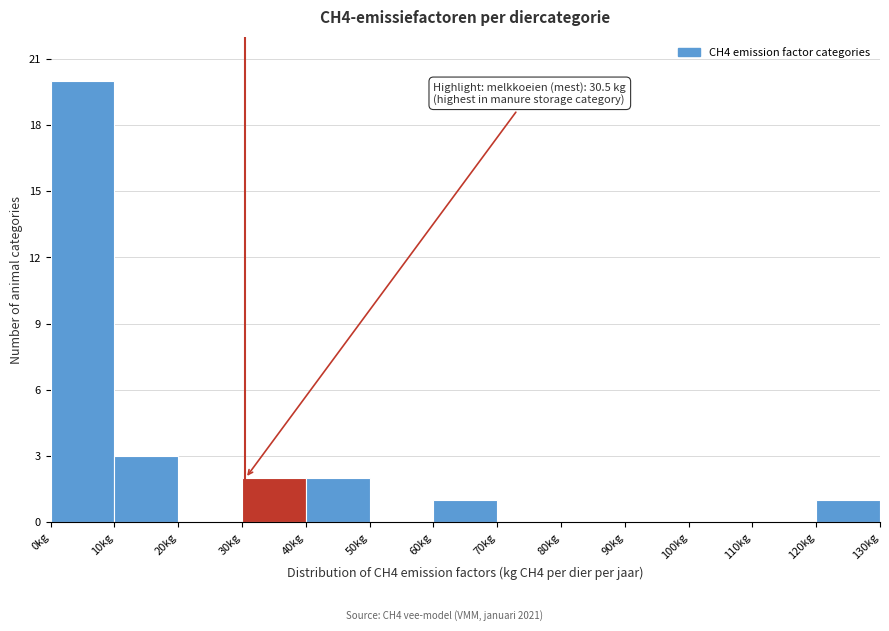

Which range on the x-axis has the tallest bar?

0 to 10